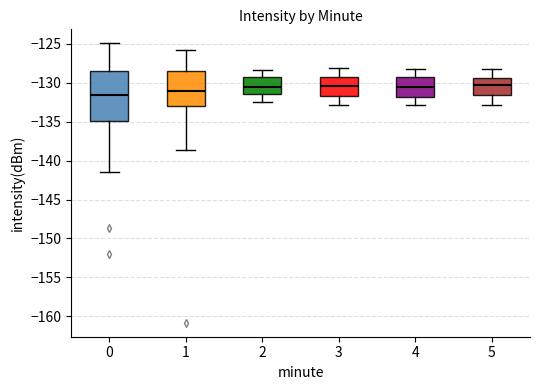

Reading left to right, read every box against the y-axis: the position of its median line, the range the box covers, and the ends of its whiskers. The values are not printed on the chart, so give them approximately, as read against the axis.

0: median -131.5, box -135.0 to -128.5, whiskers -141.5 to -125.0
1: median -131.0, box -133.0 to -128.5, whiskers -138.5 to -125.5
2: median -130.5, box -131.5 to -129.5, whiskers -132.5 to -128.5
3: median -130.5, box -131.5 to -129.5, whiskers -133.0 to -128.0
4: median -130.5, box -132.0 to -129.5, whiskers -133.0 to -128.0
5: median -130.5, box -131.5 to -129.5, whiskers -133.0 to -128.5